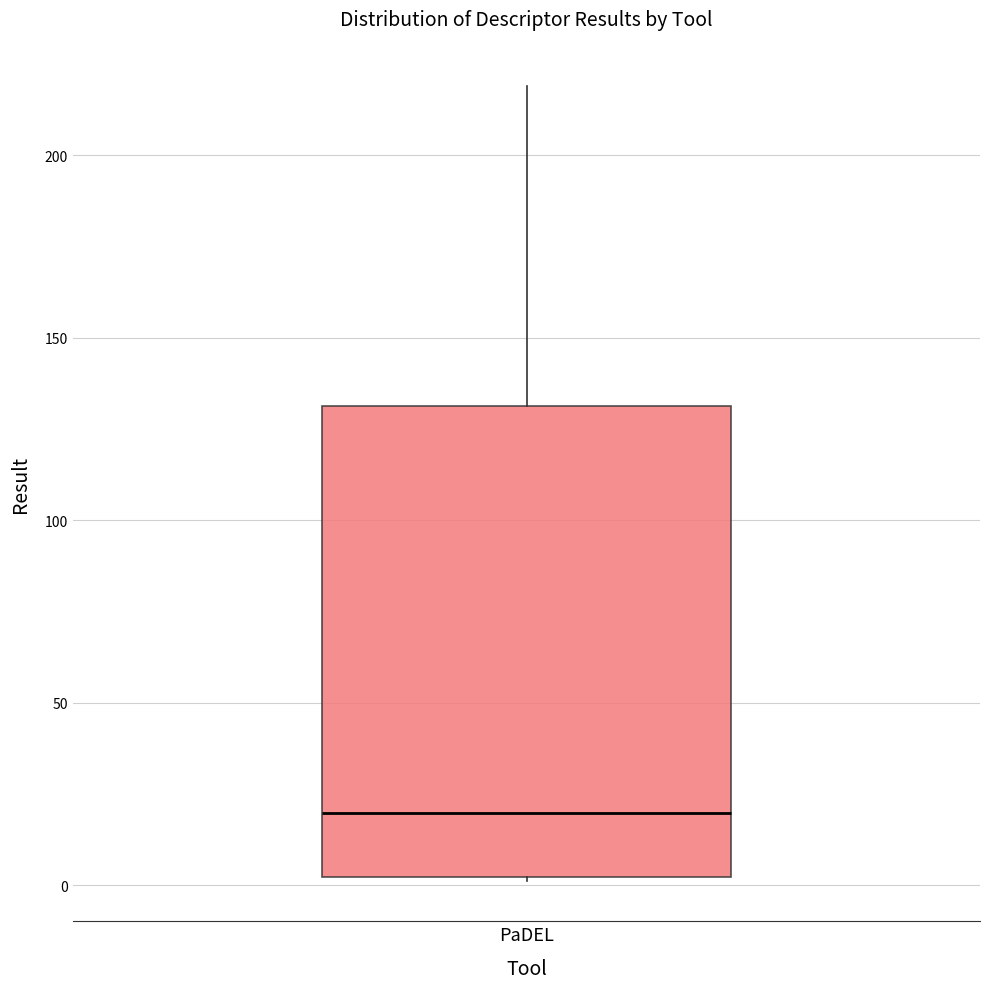

Transcribe this box plot: give where the median line is, the range the box spans, and where the two whiskers end, as read against the y-axis. The values are not printed on the chart, so give them approximately, as read against the axis.

median 20, box 0 to 130, whiskers 0 to 220